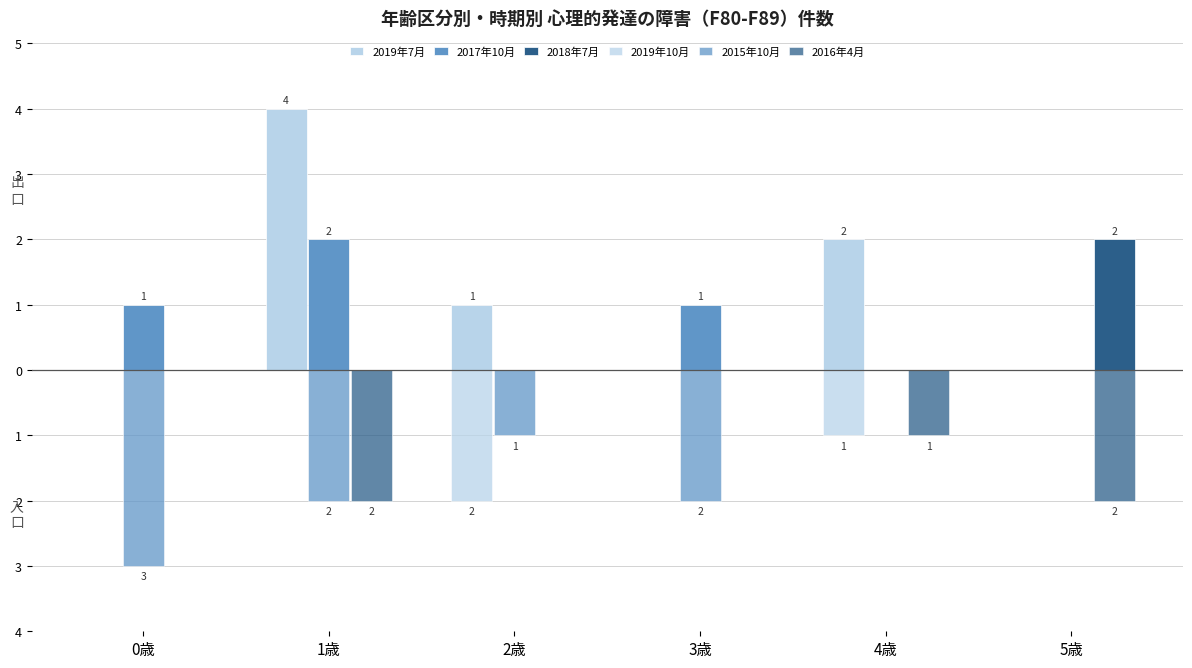

Are the bars grouped side by side (vs. stacked)?

Yes